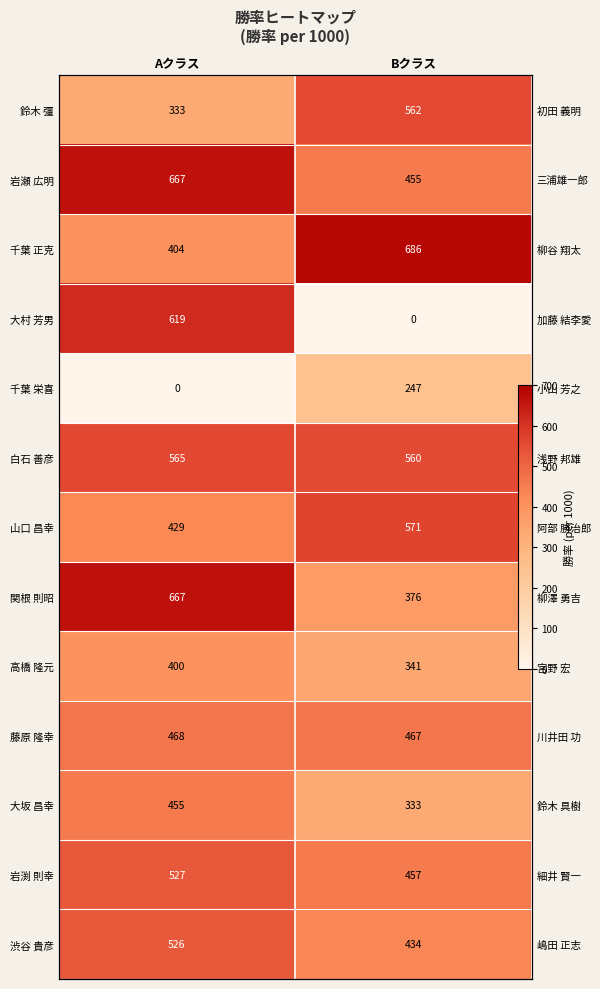

The 大坂 昌幸 series shows 455 at Aクラス. True or false?

True